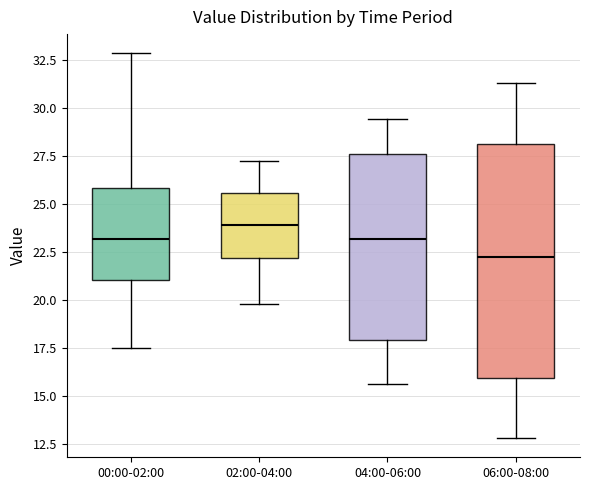

Reading left to right, read every box against the y-axis: the position of its median line, the range the box covers, and the ends of its whiskers. The values are not printed on the chart, so give them approximately, as read against the axis.

00:00-02:00: median 23.0, box 21.0 to 26.0, whiskers 17.5 to 33.0
02:00-04:00: median 24.0, box 22.0 to 25.5, whiskers 20.0 to 27.0
04:00-06:00: median 23.0, box 18.0 to 27.5, whiskers 15.5 to 29.5
06:00-08:00: median 22.5, box 16.0 to 28.0, whiskers 13.0 to 31.5